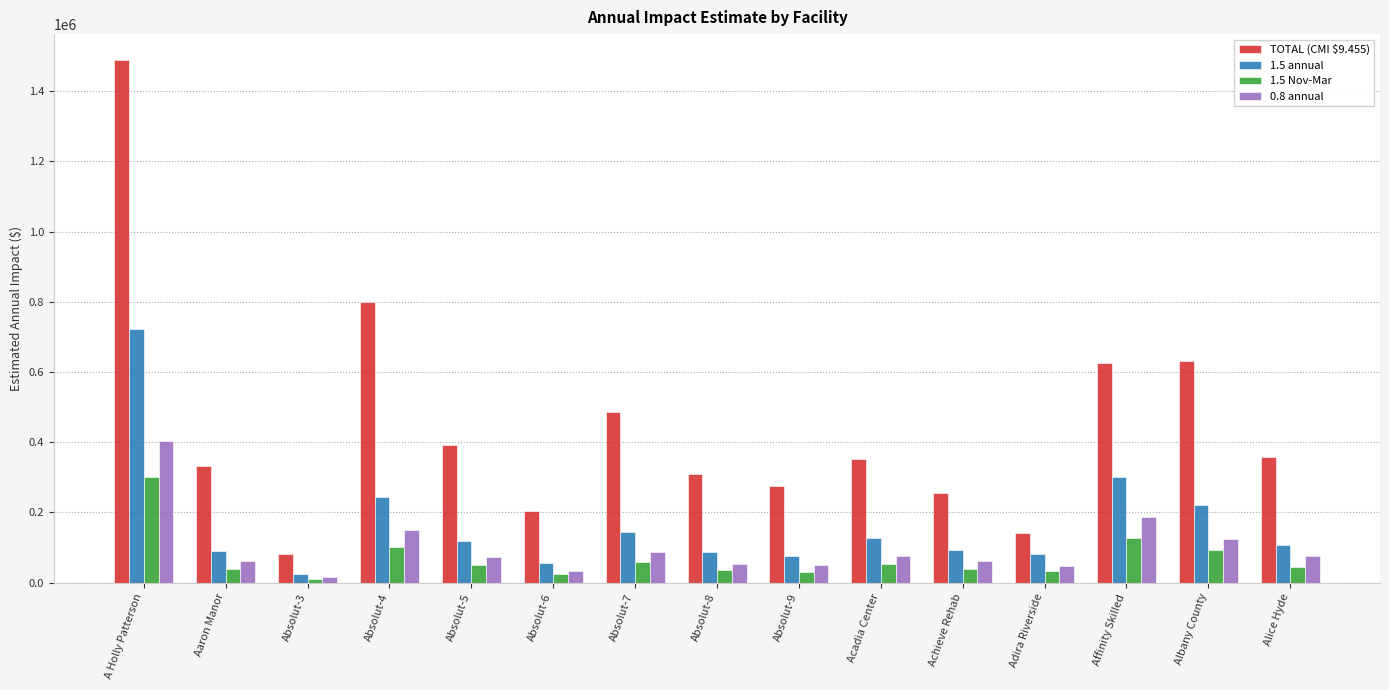

Which series has the largest range (max minus min)?

TOTAL (CMI $9.455)